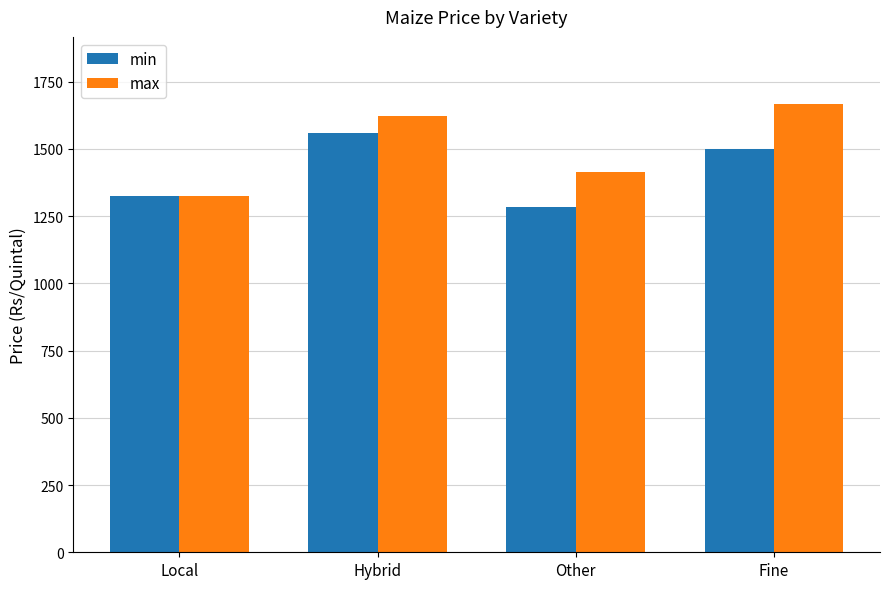

Which label corresponds to the largest value in the chart?

Fine